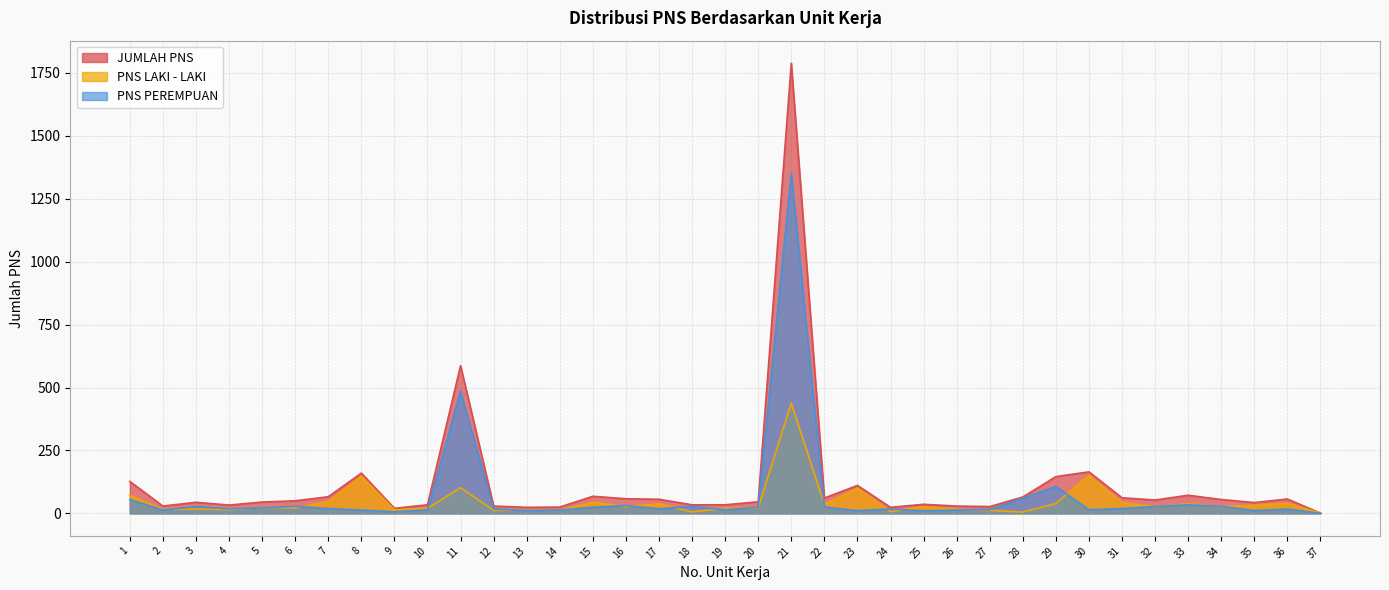

How many times do PNS PEREMPUAN and PNS LAKI - LAKI cross each other?

22